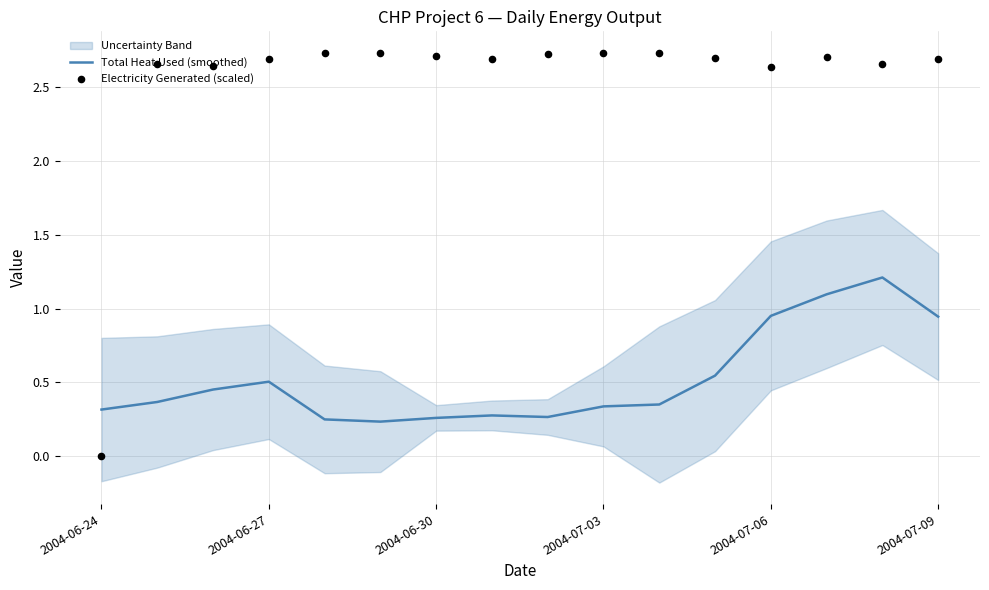

The value of Total Heat Used (smoothed) at 2004-06-27 is 0.5. True or false?

True